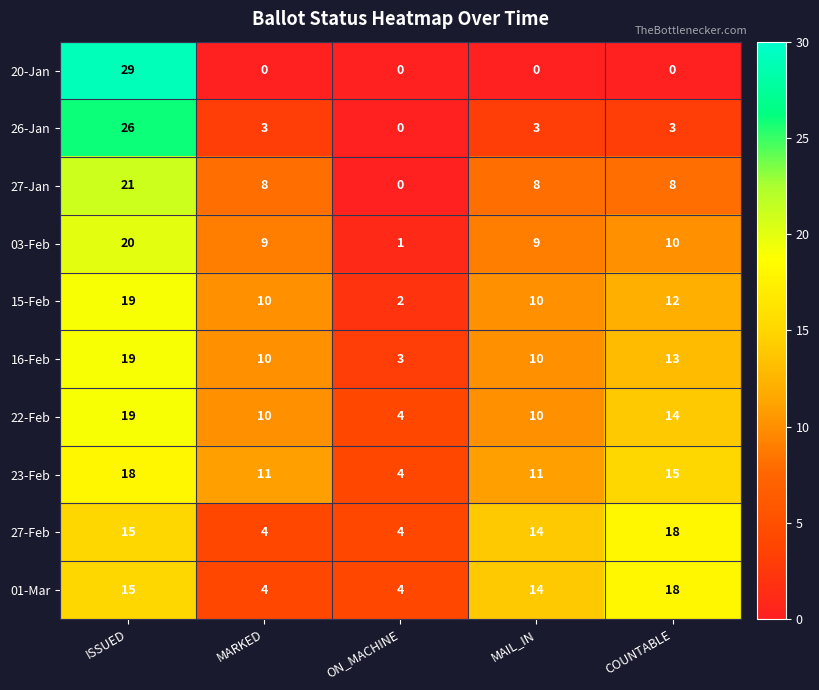

What is the difference between the highest and lowest values at MAIL_IN?

14